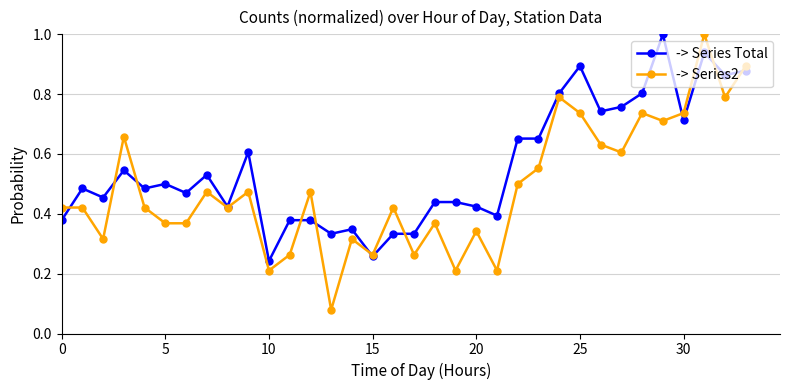

Which series has the largest range (max minus min)?

-> Series2